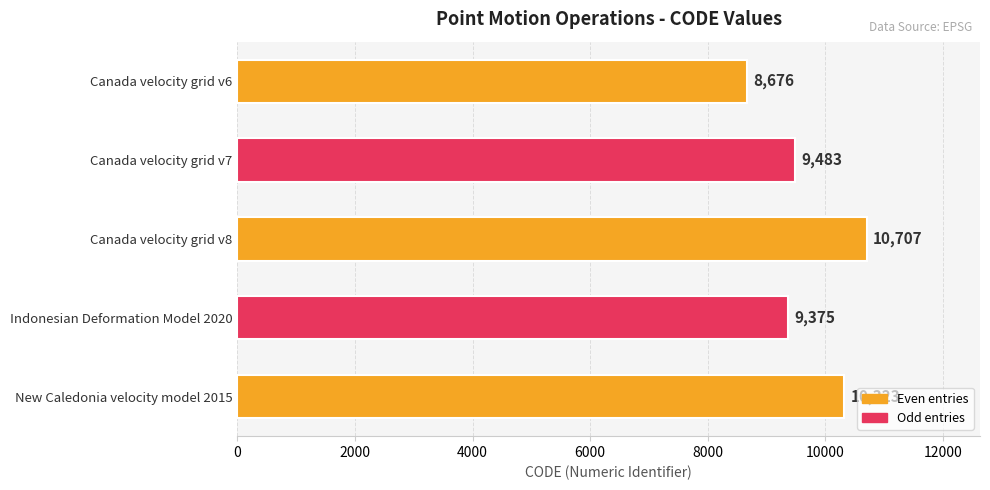

What is the sum of all values?

48564